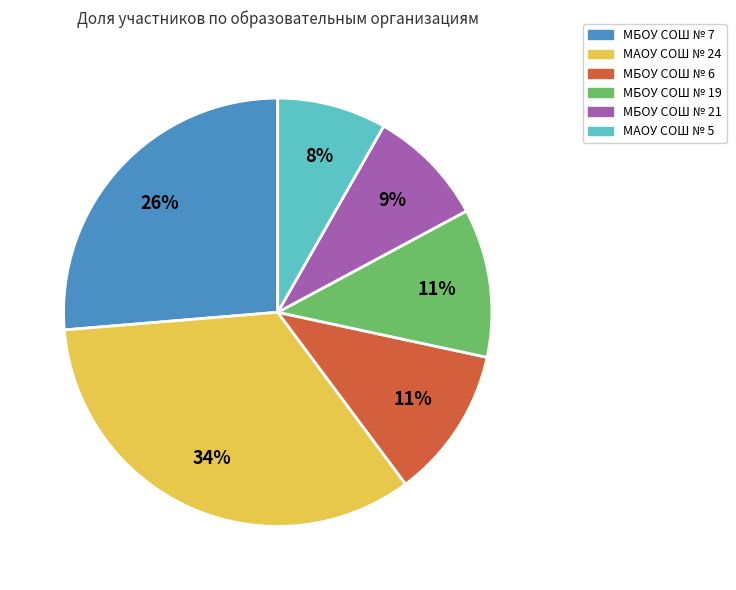

To the nearest percent, what portion does МАОУ СОШ № 24 represent?

34%